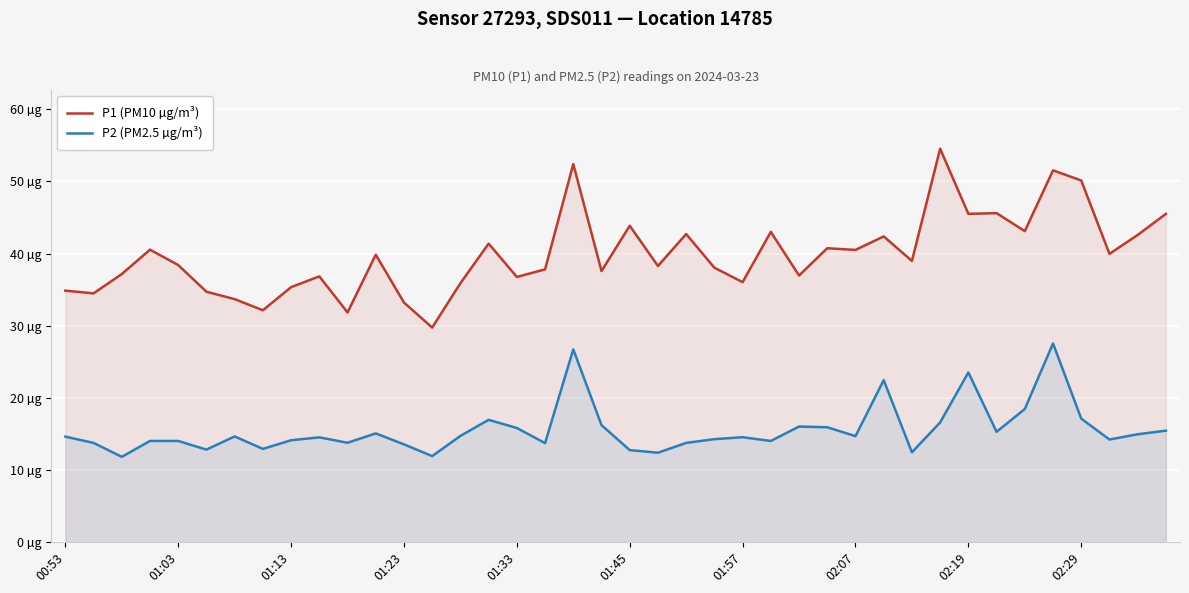

True or false: P2 (PM2.5 µg/m³) has more than 0 points higher than both neighbors.

True